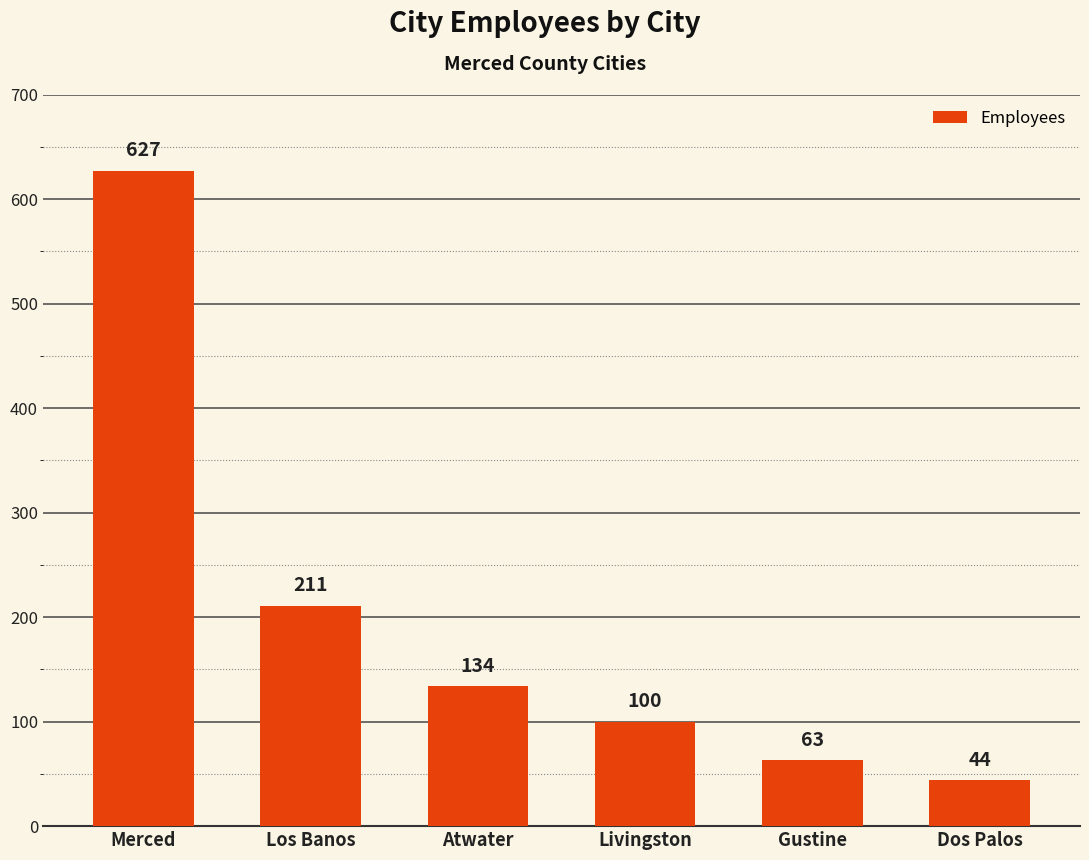

Which has a higher value, Dos Palos or Los Banos?

Los Banos